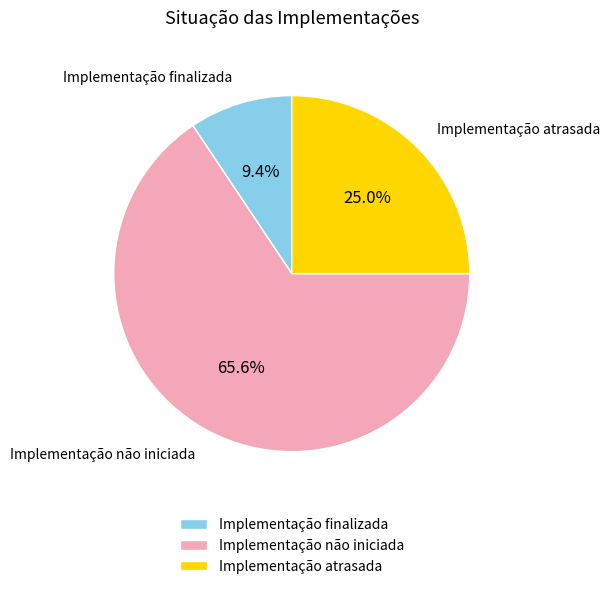

Which has a higher value, Implementação finalizada or Implementação não iniciada?

Implementação não iniciada